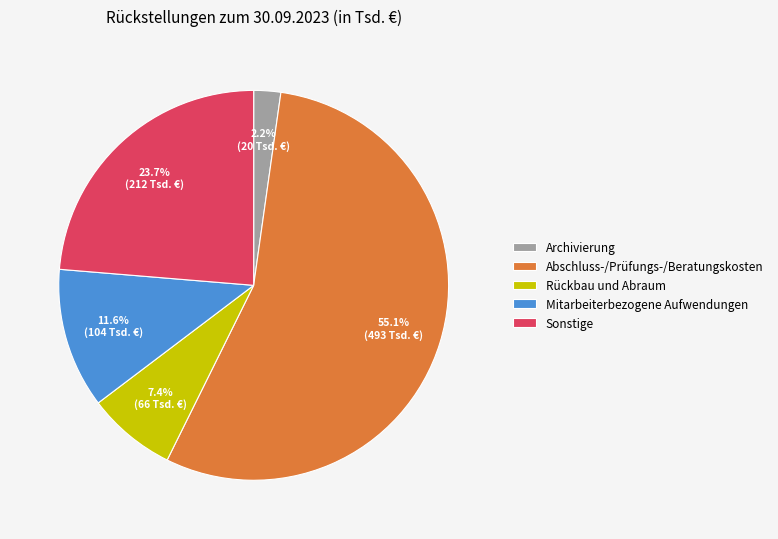

Does Rückbau und Abraum represent more than half of the total?

No